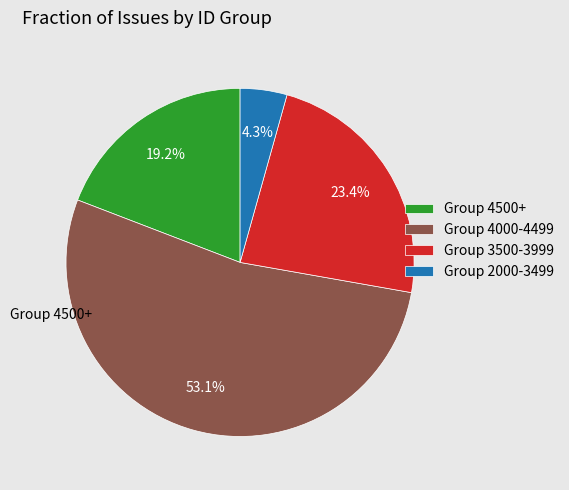

What is the ratio of the value at Group 4500+ to the value at Group 3500-3999?

0.8